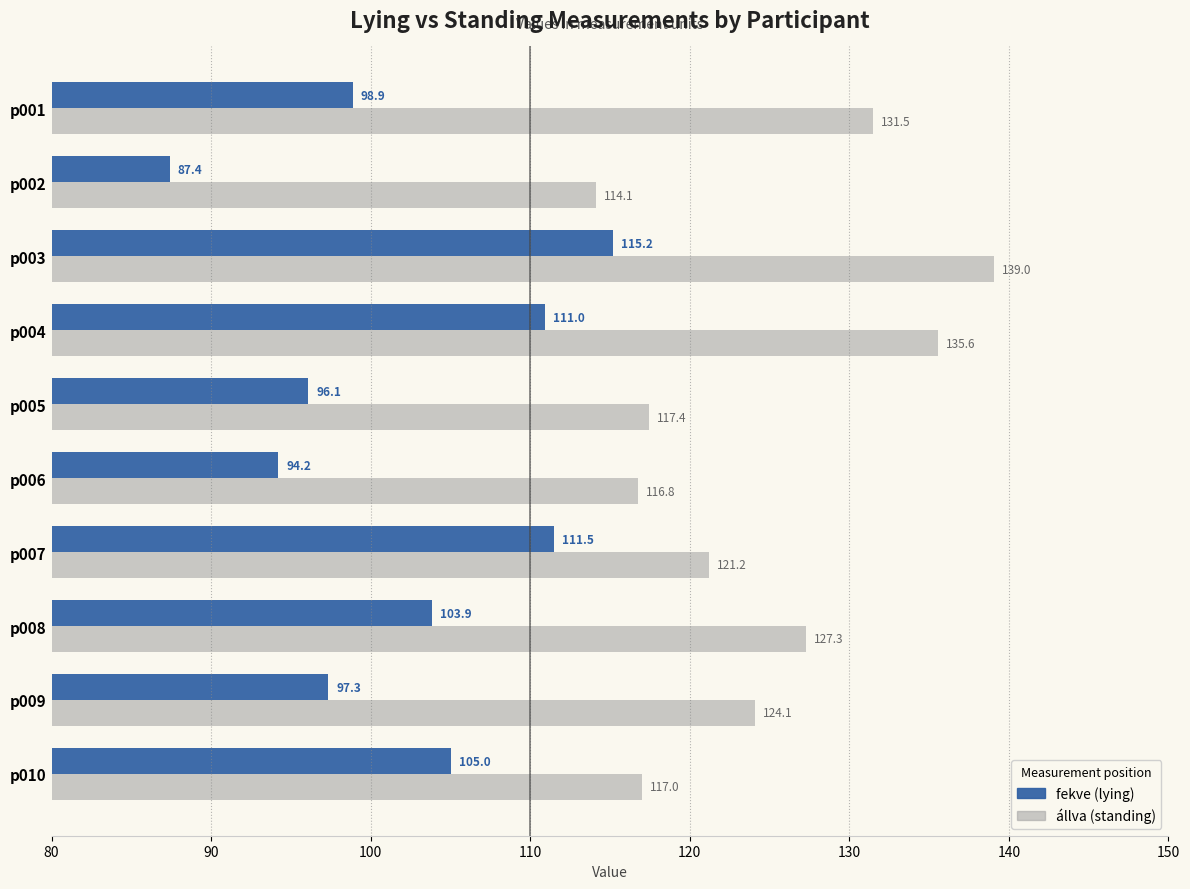

At which category does the chart reach its peak across all series?

p003